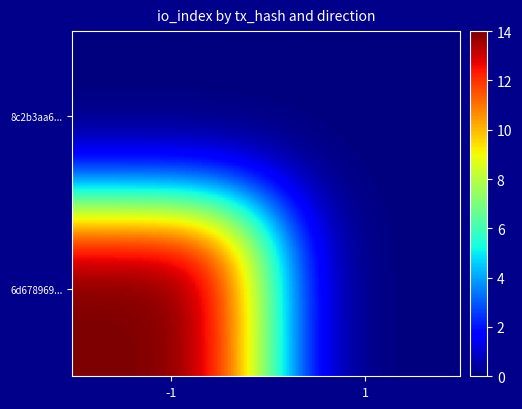

Reading left to right, list all the values displayed in this chart.

6d678969ab841b0c504c9d70b29e5ed9dee9d44: -1=14	1=0
8c2b3aa65260151dcf35c72737538ed77bda0ff: -1=0	1=0